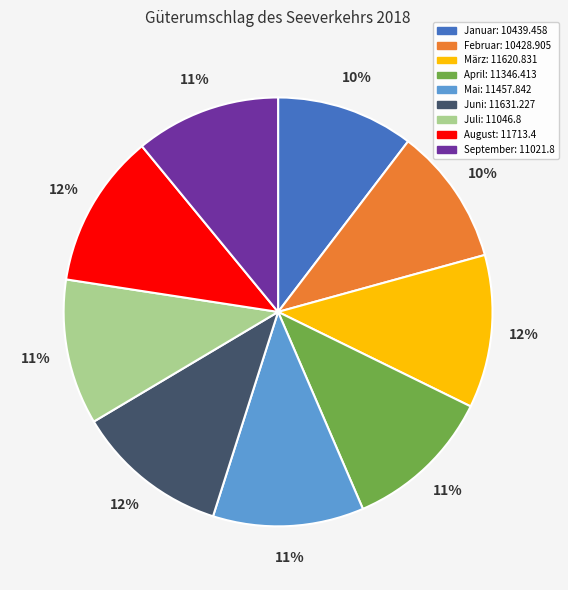

To the nearest percent, what percentage of the pie is September?

11%